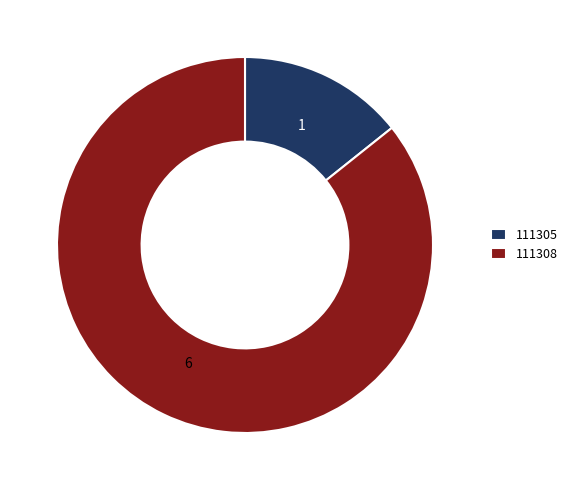

Combined, do 111308 and 111305 account for over 50%?

Yes